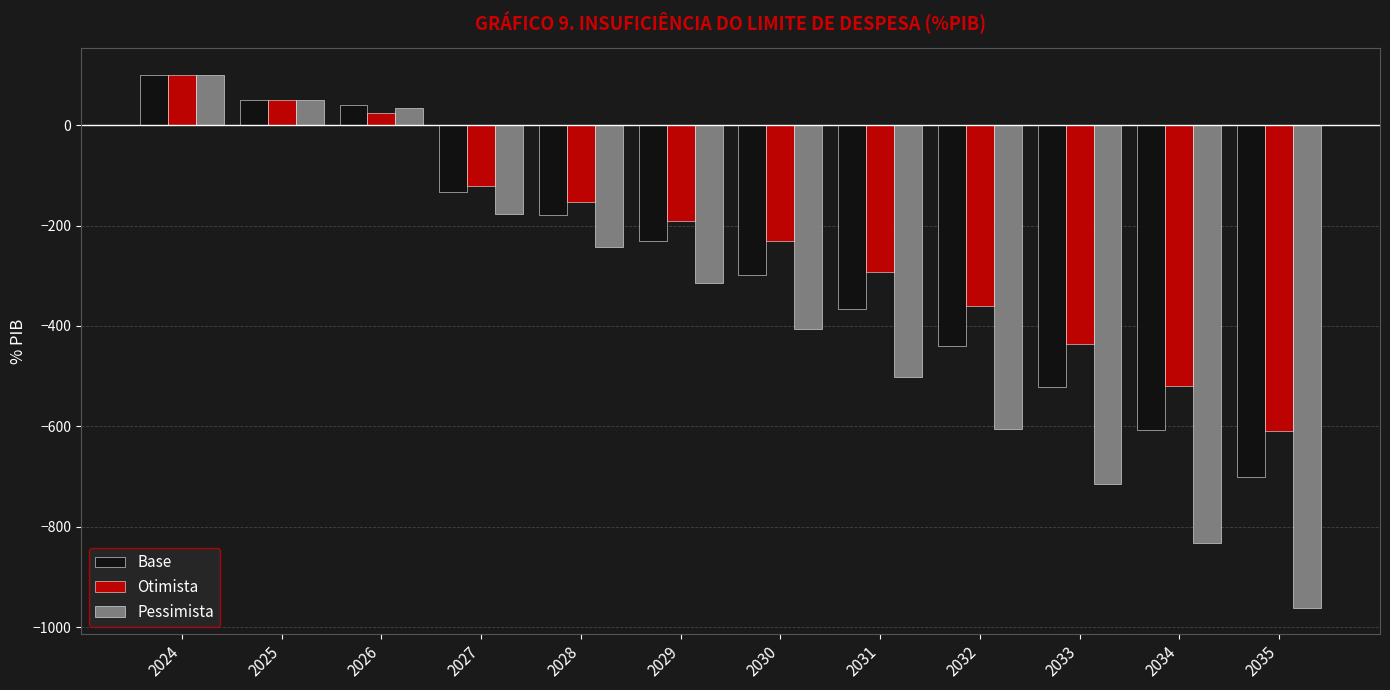

What is the difference between the Base values at 2031 and 2027?

232.7